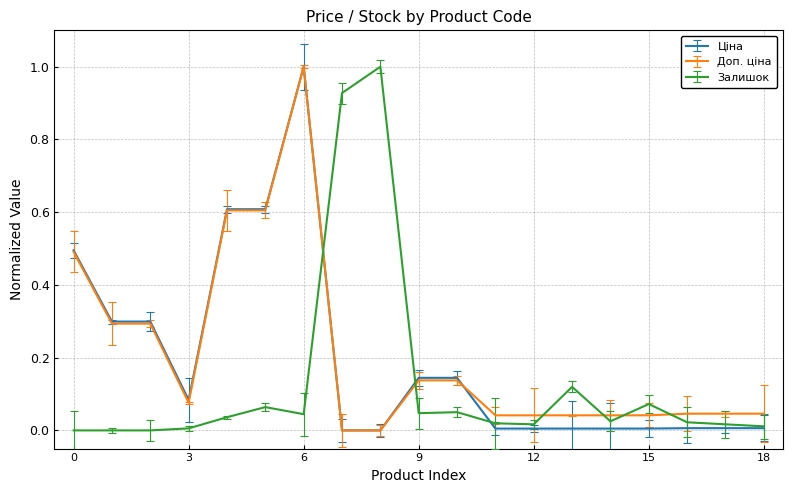

How many series are shown in this chart?

3